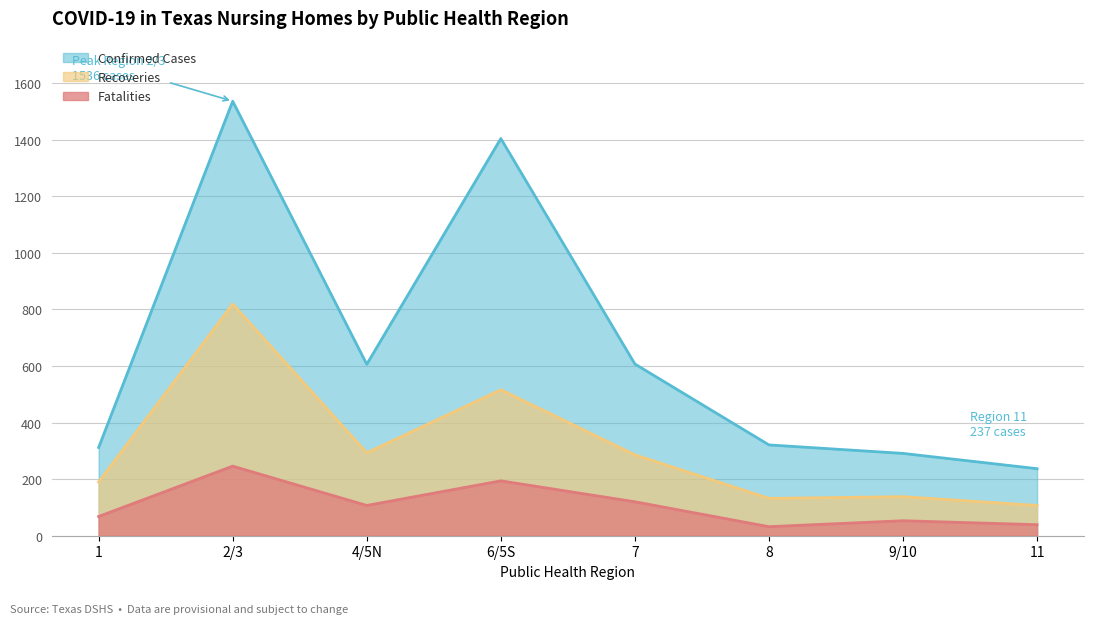

At which label does Confirmed Cases reach its minimum?

11